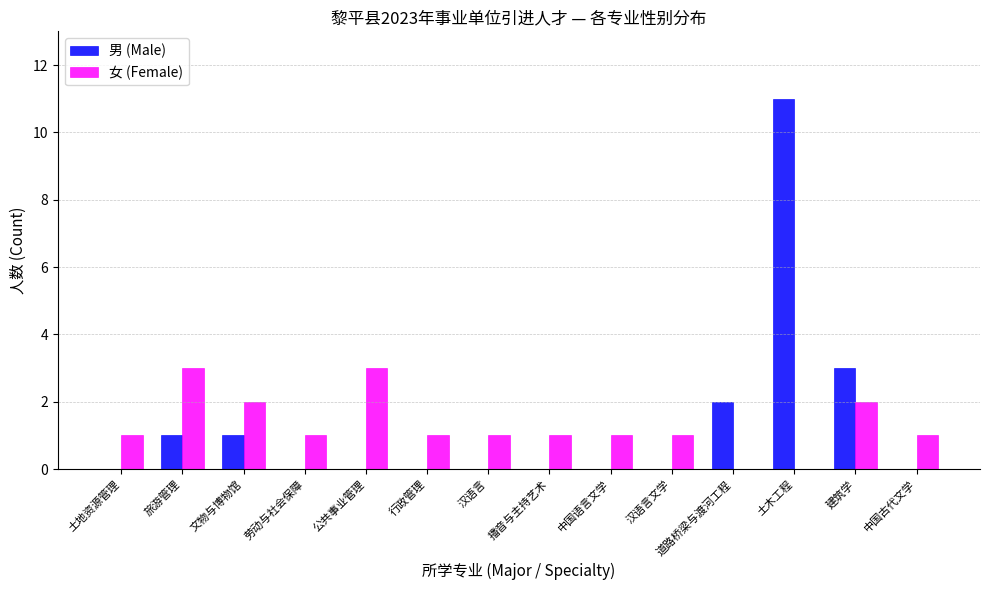

At which category is the sum across all series the highest?

土木工程